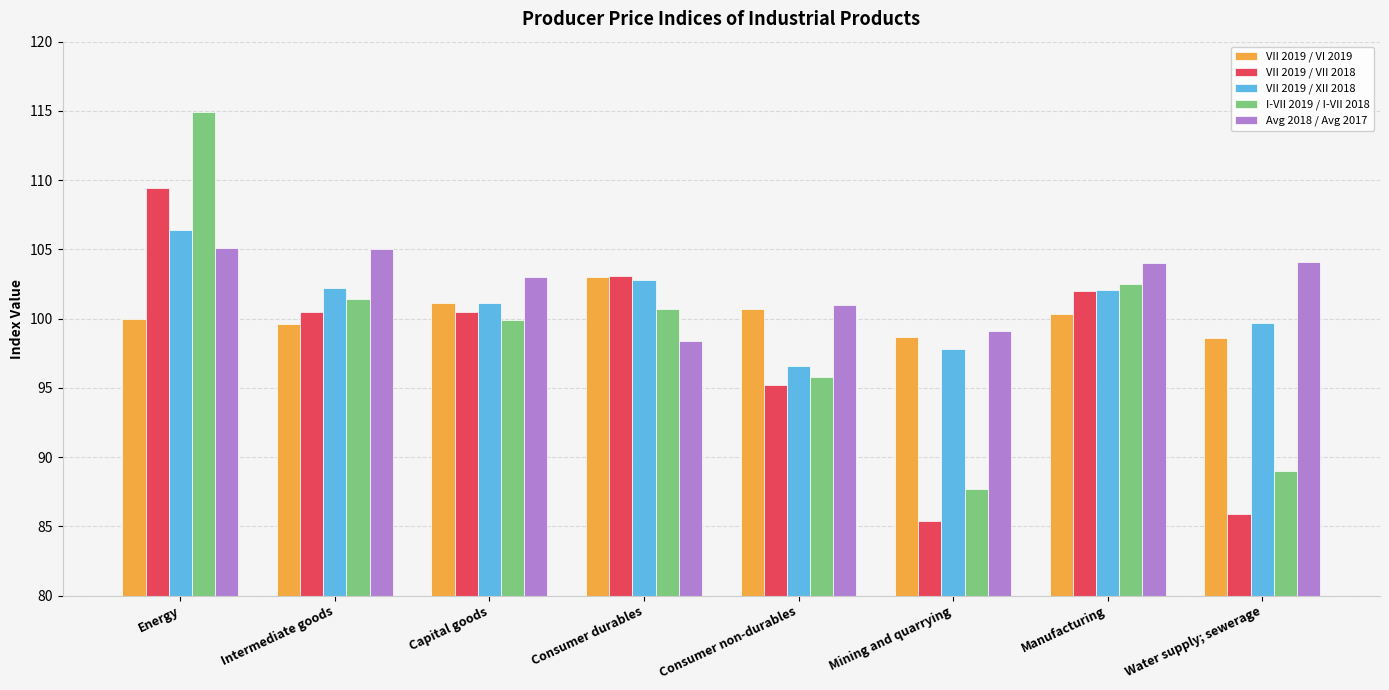

At how many categories does at least one series exceed 107?

1